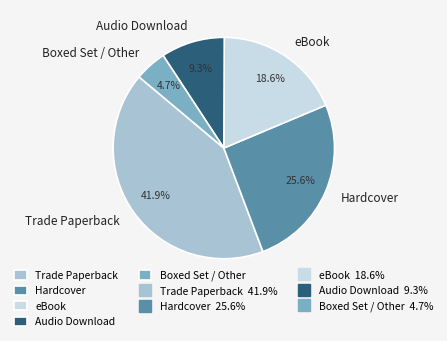

To the nearest percent, what is the difference between the largest and smallest slice percentages?

37%